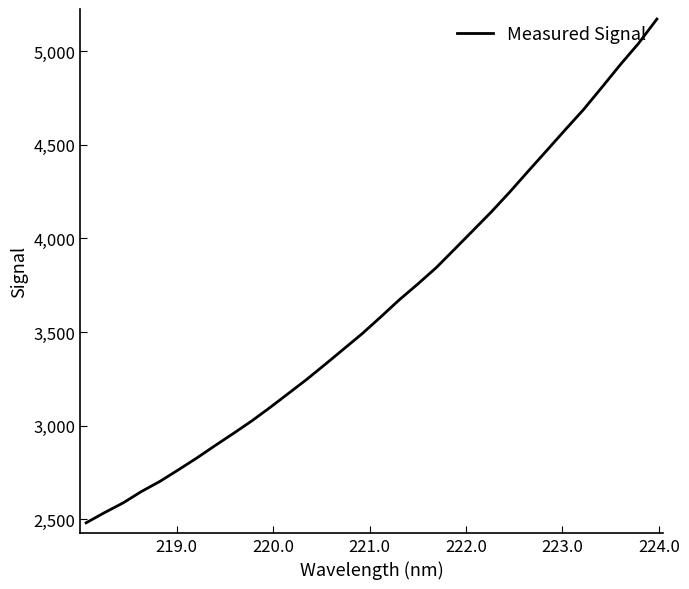

What is the smallest value displayed?

2481.0